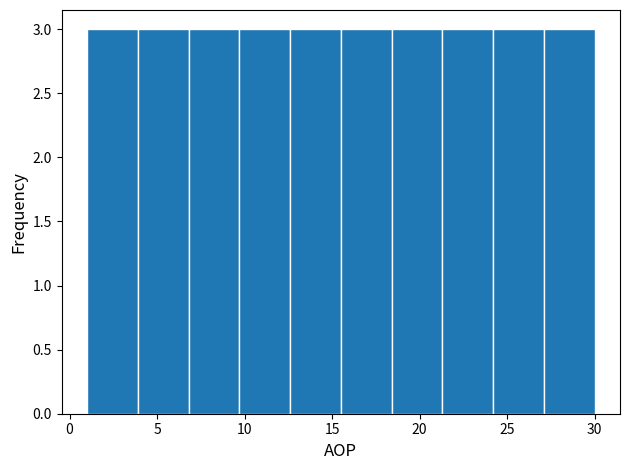

Reading left to right, transcribe this chart: for each bar, give the range it covers on the x-axis and its height. Neither the bar edges nor the heights are printed on the chart, so give them approximately, as read against the axes.

1.0 to 3.9: 3
3.9 to 6.8: 3
6.8 to 9.7: 3
9.7 to 12.6: 3
12.6 to 15.5: 3
15.5 to 18.4: 3
18.4 to 21.3: 3
21.3 to 24.2: 3
24.2 to 27.1: 3
27.1 to 30.0: 3